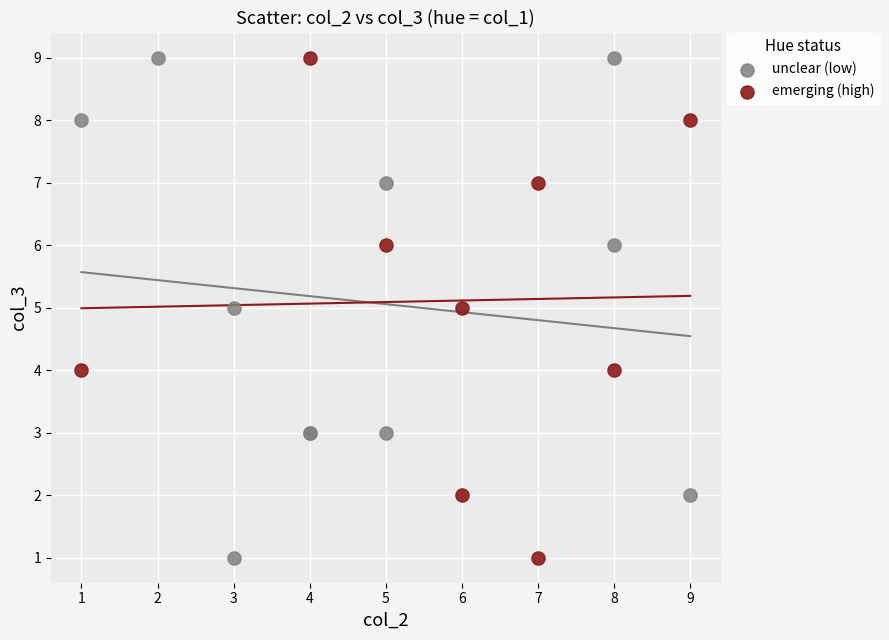

What are all the series names shown in the legend?

unclear (low), emerging (high)